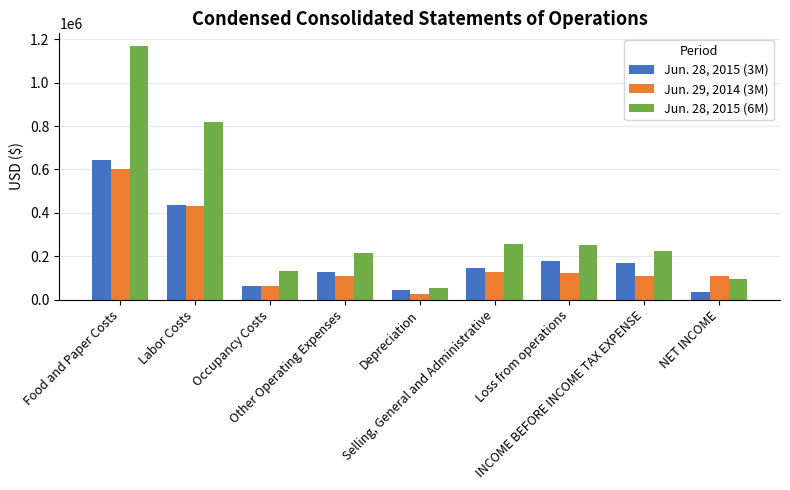

Rank the series at Food and Paper Costs from highest to lowest value.

Jun. 28, 2015 (6M), Jun. 28, 2015 (3M), Jun. 29, 2014 (3M)